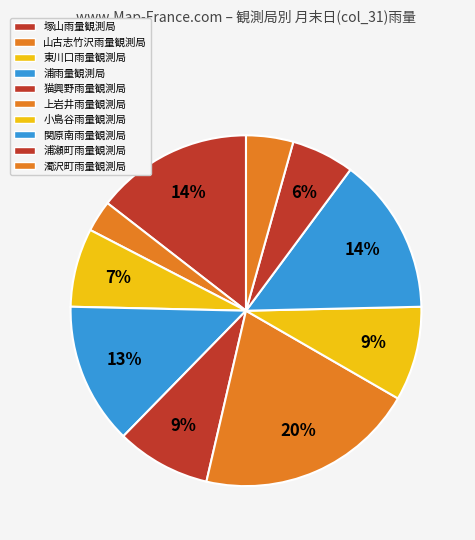

To the nearest percent, what is the combined percentage of 浦瀬町雨量観測局 and 小島谷雨量観測局?

14%